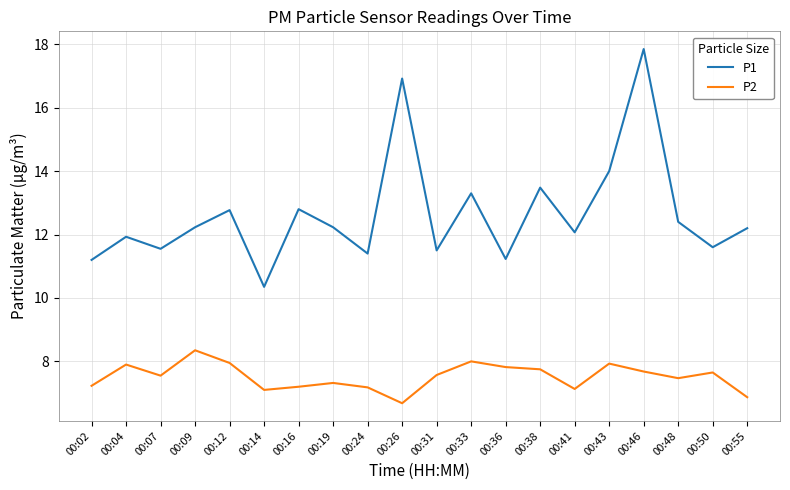

Between 00:31 and 00:46, which series saw the biggest shift?

P1